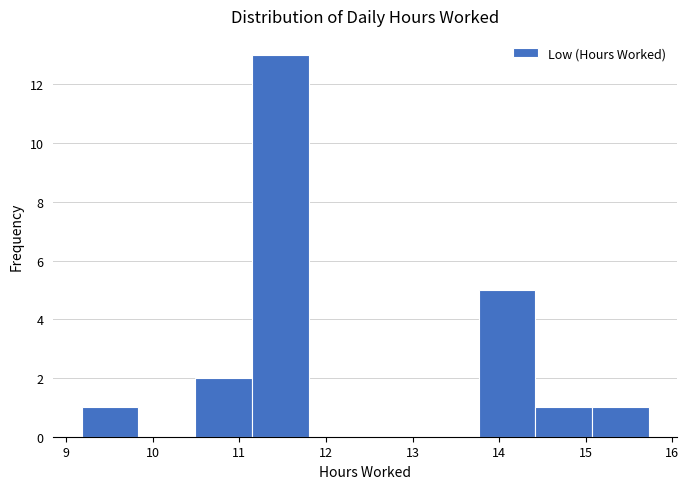

Reading left to right, list every bar in this chart as the range it spans on the x-axis followed by its height. Neither the bar edges nor the heights are printed on the chart, so give them approximately, as read against the axes.

9.2 to 9.8: 1
9.8 to 10.5: 0
10.5 to 11.1: 2
11.1 to 11.8: 13
11.8 to 12.5: 0
12.5 to 13.1: 0
13.1 to 13.8: 0
13.8 to 14.4: 5
14.4 to 15.1: 1
15.1 to 15.7: 1